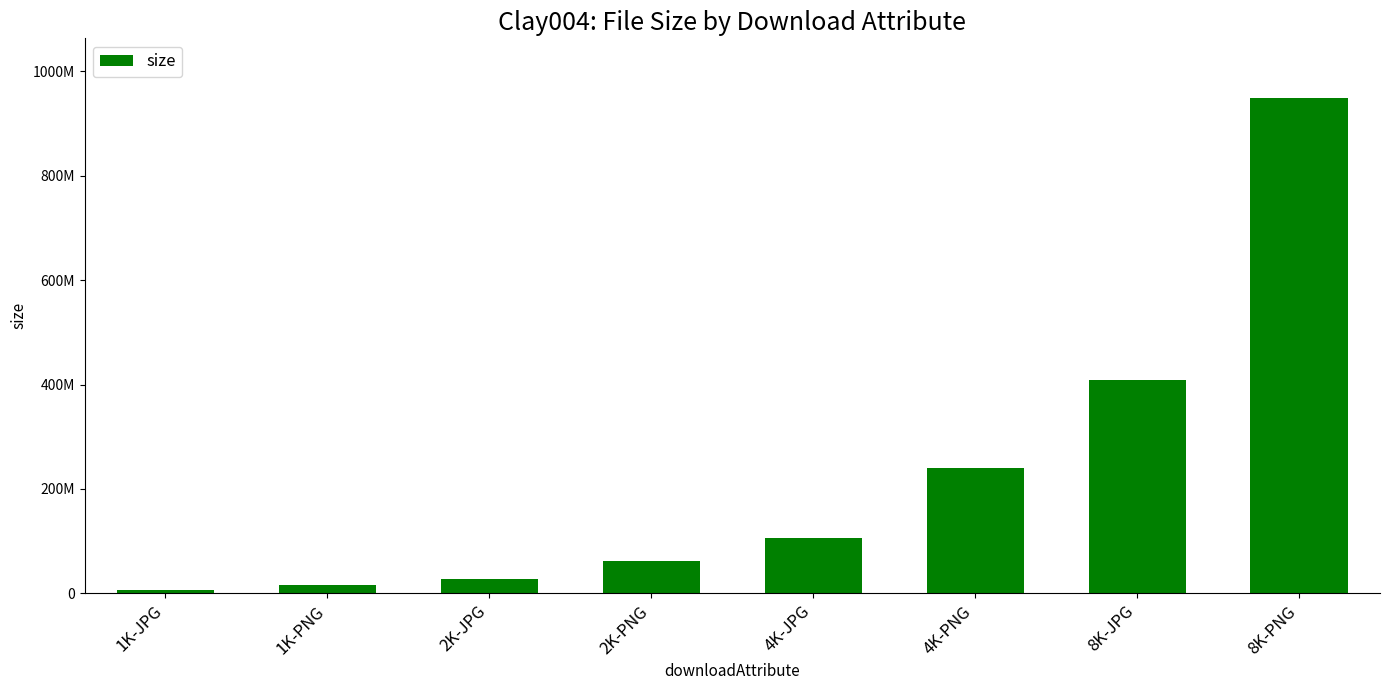

What is the label of the 3rd bar from the right?

4K-PNG